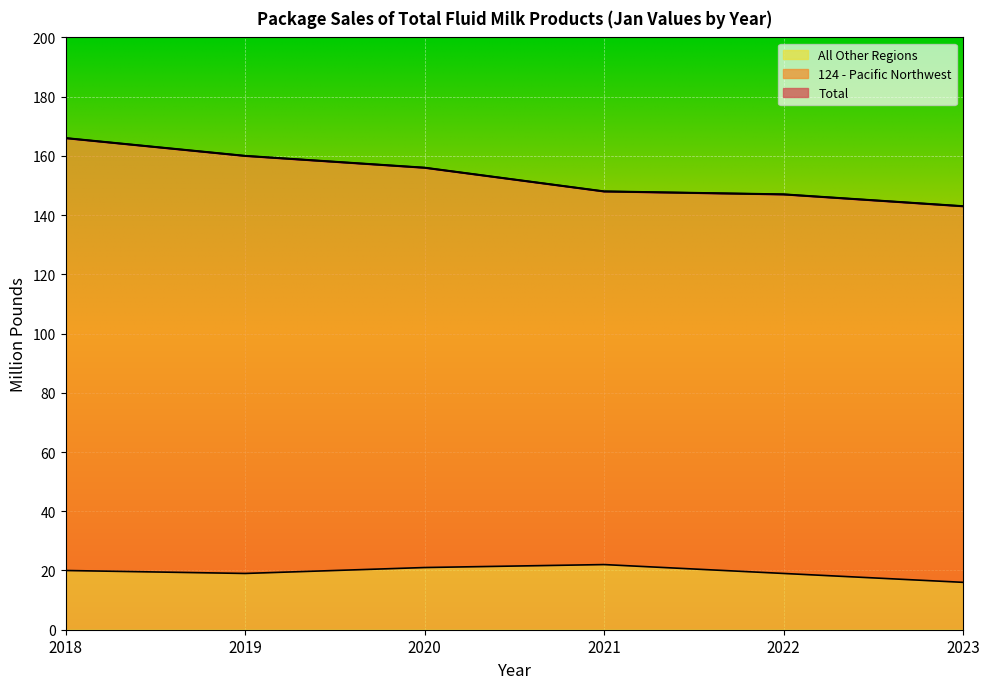

True or false: Total and All Other Regions intersect in this chart.

False